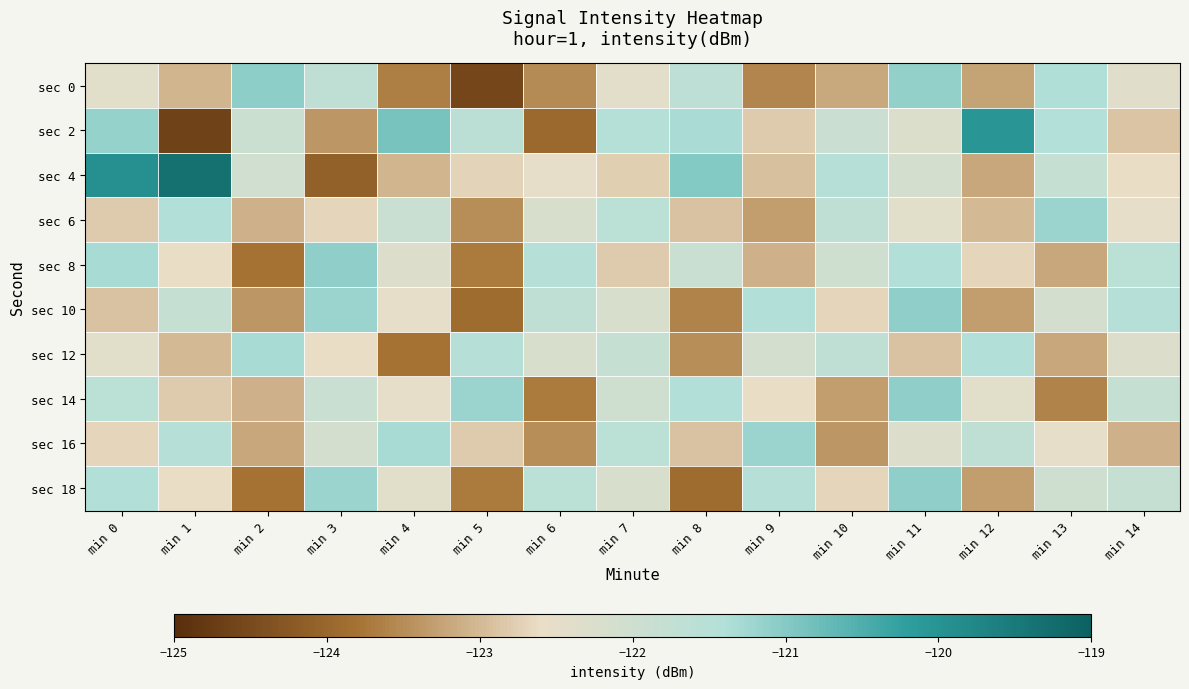

Count the number of categories in the chart.

15